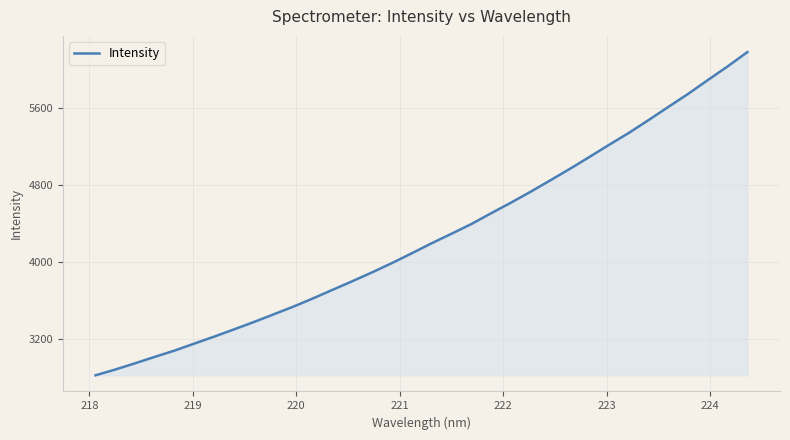

How many values exceed 4192?

17